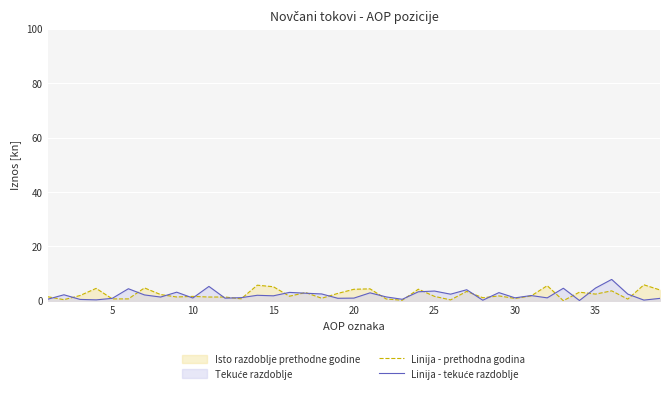

Is it true that Linija - tekuće razdoblje equals 4.4 at 25?

True